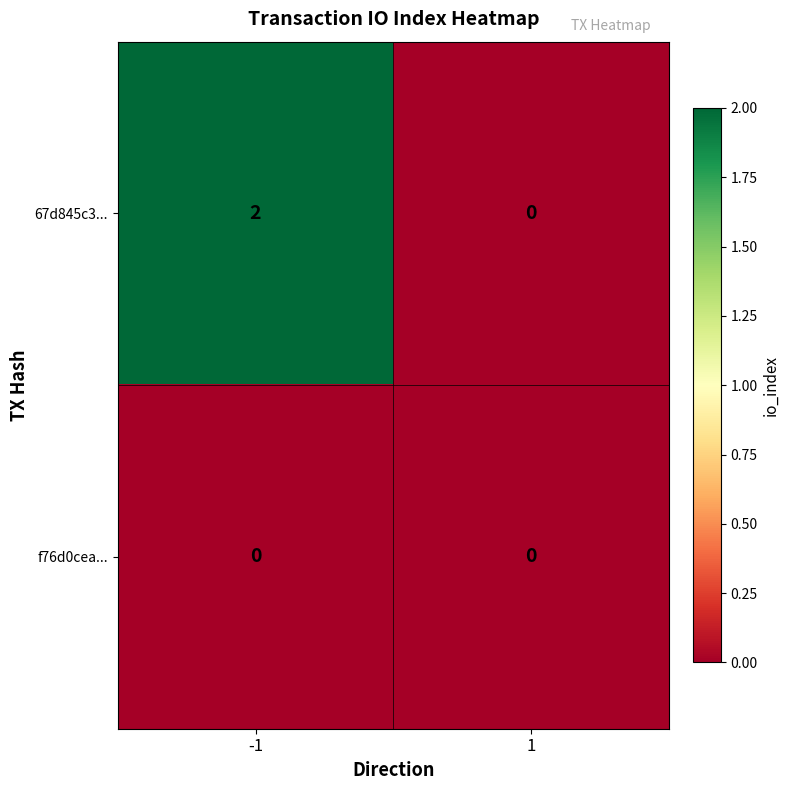

Which label corresponds to the largest value in the chart?

-1